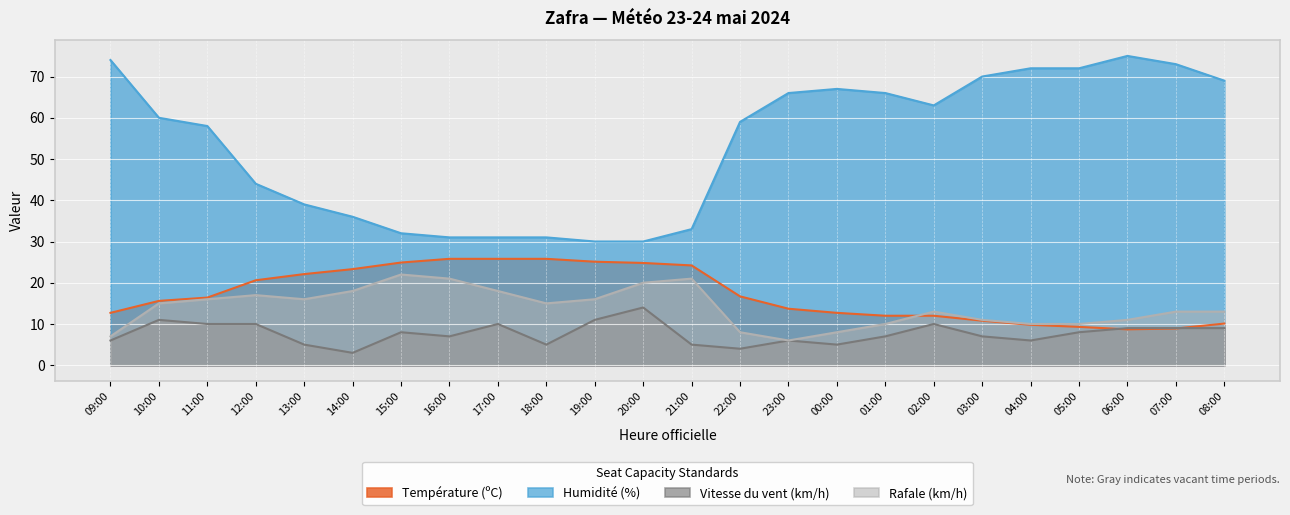

Which series has the largest total across all categories?

Humidité (%)